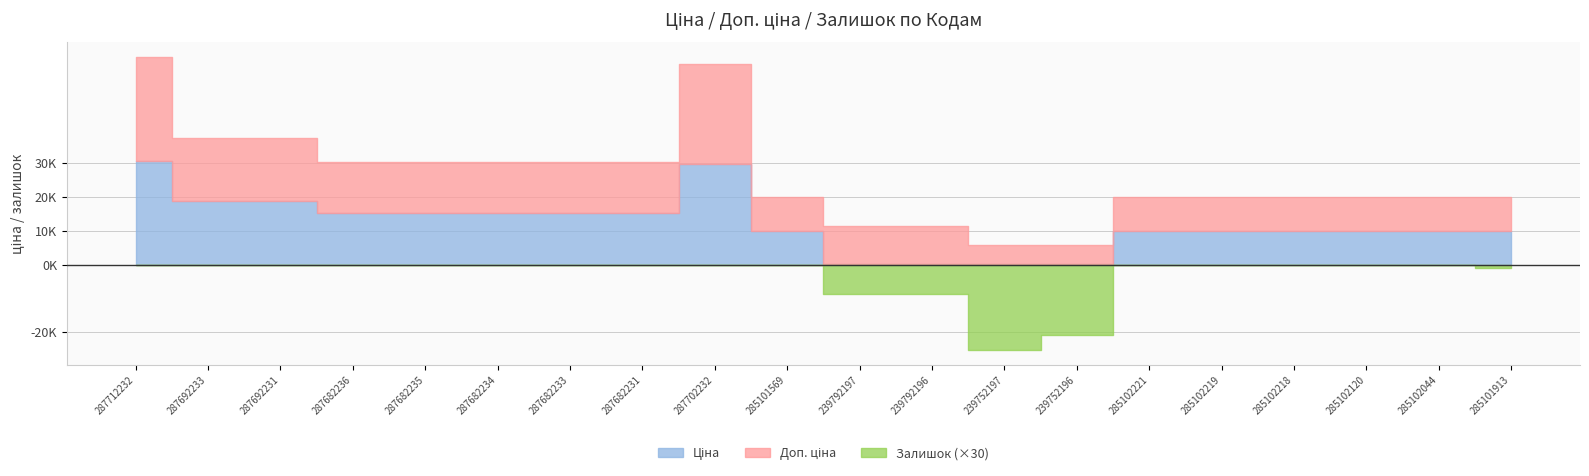

Where is Ціна nearest to the value 15387?

287682236